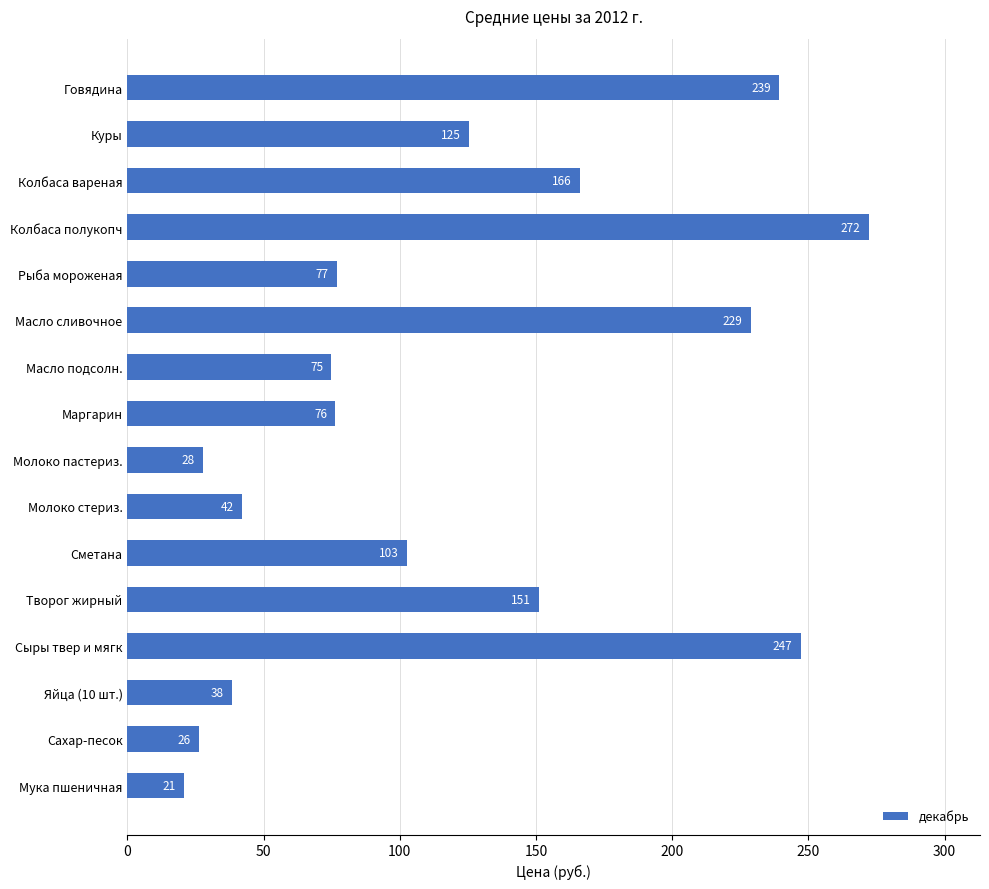

How many bars are there in total?

16